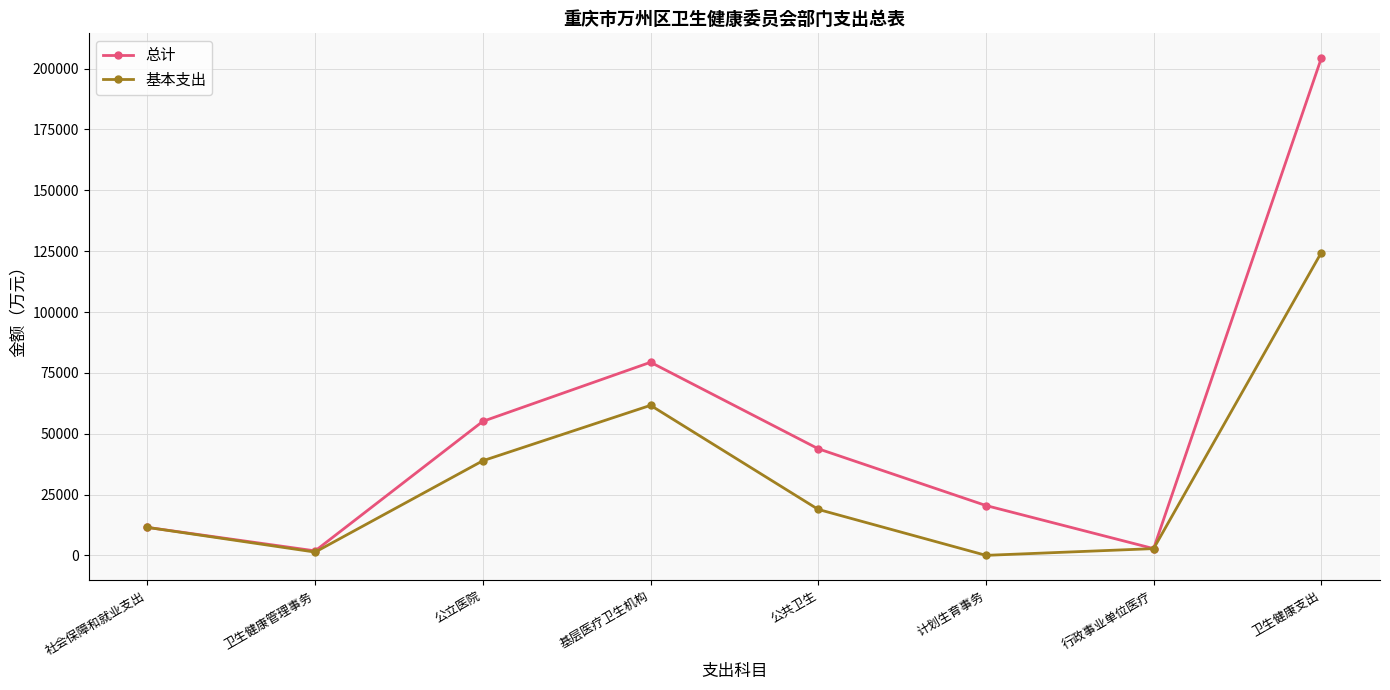

Rank the series by their maximum value, from lowest to highest.

基本支出, 总计